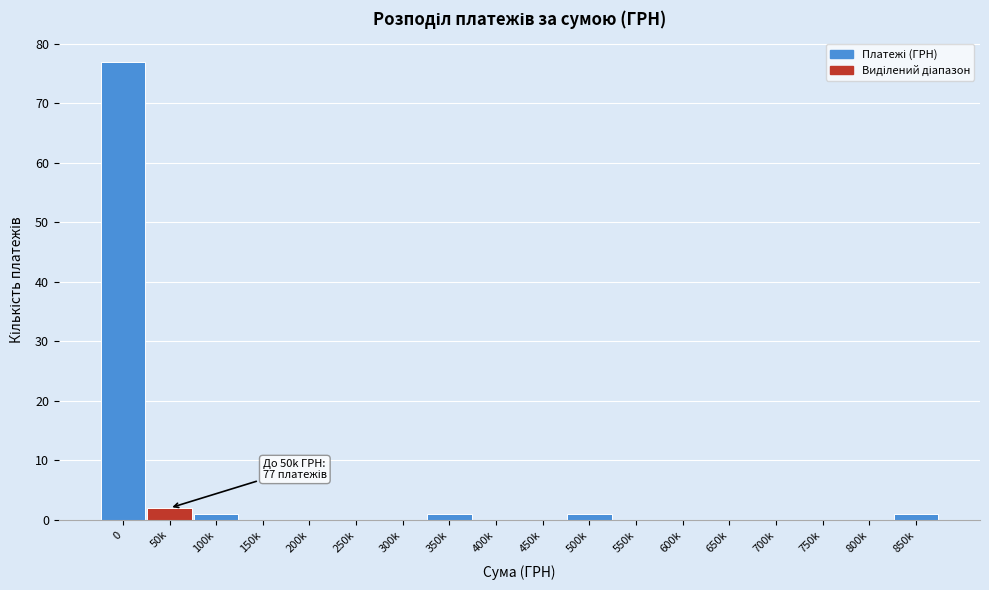

Reading left to right, transcribe all the data shown in this chart.

0=77	50k=2	100k=1	150k=0	200k=0	250k=0	300k=0	350k=1	400k=0	450k=0	500k=1	550k=0	600k=0	650k=0	700k=0	750k=0	800k=0	850k=1